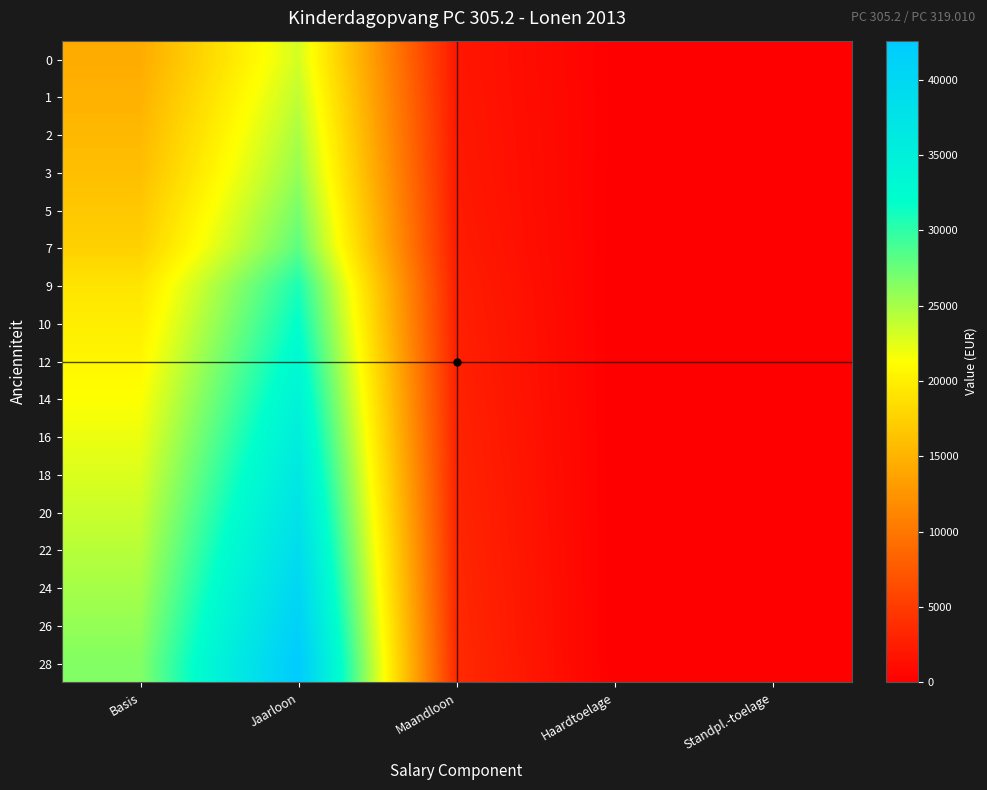

Reading right to left, transcribe all the data shown in this chart.

0: Standpl.-toelage=48.2	Haardtoelage=96.5	Maandloon=1926.8	Jaarloon=23121.1	Basis=14375.2
1: Standpl.-toelage=48.2	Haardtoelage=96.5	Maandloon=1998.3	Jaarloon=23979.8	Basis=14909.1
2: Standpl.-toelage=48.2	Haardtoelage=96.5	Maandloon=2069.9	Jaarloon=24838.5	Basis=15443.0
3: Standpl.-toelage=24.1	Haardtoelage=65.3	Maandloon=2141.4	Jaarloon=25697.2	Basis=15976.9
5: Standpl.-toelage=24.1	Haardtoelage=48.2	Maandloon=2239.8	Jaarloon=26878.1	Basis=16711.1
7: Standpl.-toelage=24.1	Haardtoelage=48.2	Maandloon=2338.2	Jaarloon=28059.0	Basis=17445.3
9: Standpl.-toelage=0.0	Haardtoelage=0.0	Maandloon=2566.1	Jaarloon=30792.8	Basis=19145.0
10: Standpl.-toelage=0.0	Haardtoelage=0.0	Maandloon=2664.5	Jaarloon=31973.6	Basis=19879.2
12: Standpl.-toelage=0.0	Haardtoelage=0.0	Maandloon=2762.9	Jaarloon=33154.5	Basis=20613.3
14: Standpl.-toelage=0.0	Haardtoelage=0.0	Maandloon=2861.3	Jaarloon=34335.4	Basis=21347.5
16: Standpl.-toelage=0.0	Haardtoelage=0.0	Maandloon=2959.7	Jaarloon=35516.3	Basis=22081.7
18: Standpl.-toelage=0.0	Haardtoelage=0.0	Maandloon=3058.1	Jaarloon=36697.1	Basis=22815.9
20: Standpl.-toelage=0.0	Haardtoelage=0.0	Maandloon=3156.5	Jaarloon=37878.0	Basis=23550.1
22: Standpl.-toelage=0.0	Haardtoelage=0.0	Maandloon=3254.9	Jaarloon=39058.9	Basis=24284.3
24: Standpl.-toelage=0.0	Haardtoelage=0.0	Maandloon=3353.3	Jaarloon=40239.8	Basis=25018.5
26: Standpl.-toelage=0.0	Haardtoelage=0.0	Maandloon=3451.7	Jaarloon=41420.6	Basis=25752.7
28: Standpl.-toelage=0.0	Haardtoelage=0.0	Maandloon=3550.1	Jaarloon=42601.5	Basis=26486.9